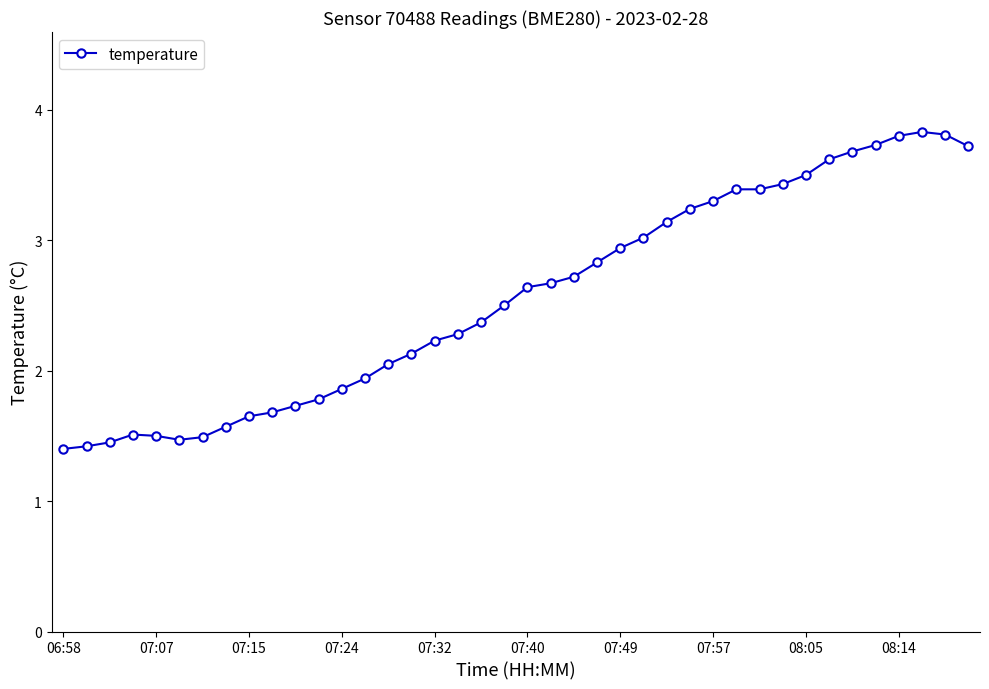

What is the greatest value displayed?

3.8